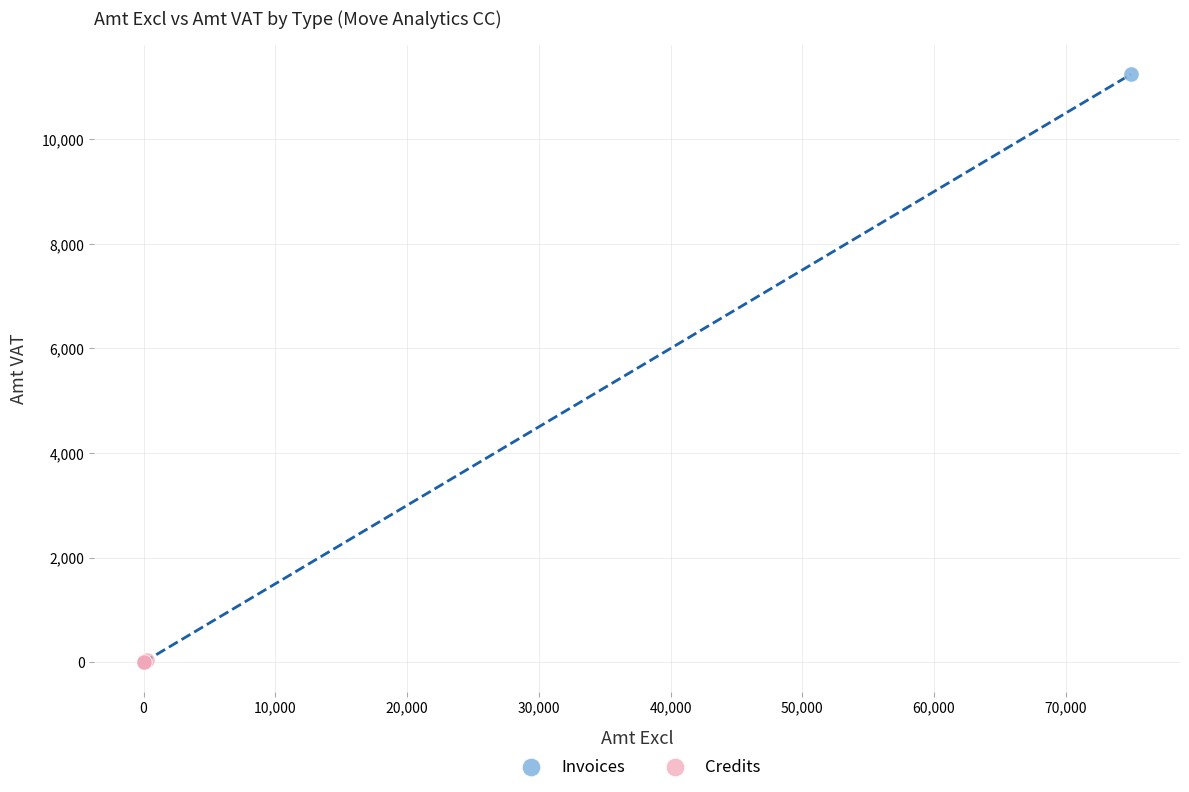

What are all the series names shown in the legend?

Invoices, Credits